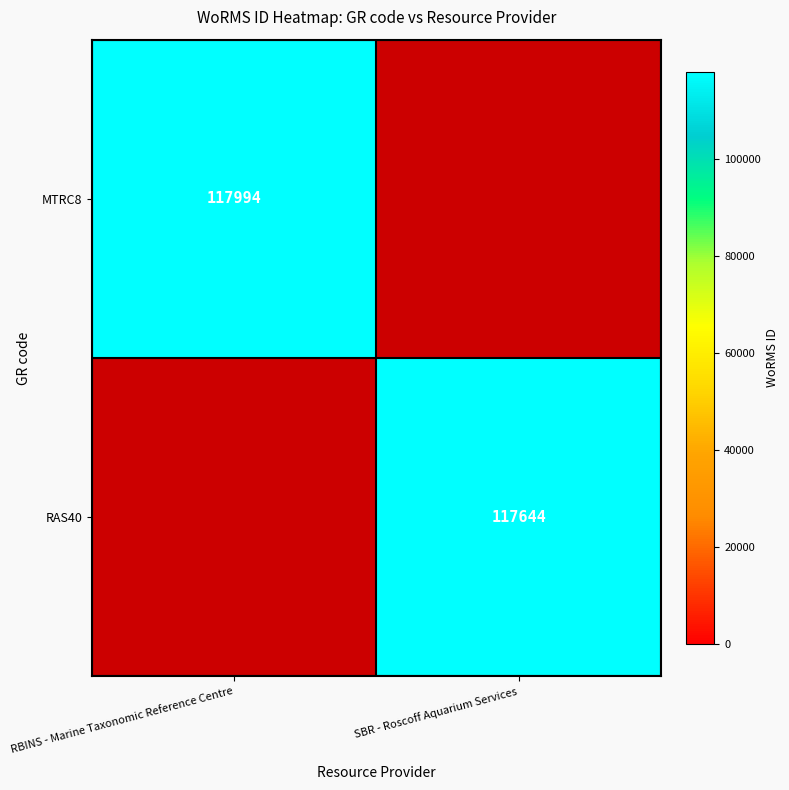

The value of MTRC8 at RBINS - Marine Taxonomic Reference Centre is 117994. True or false?

True